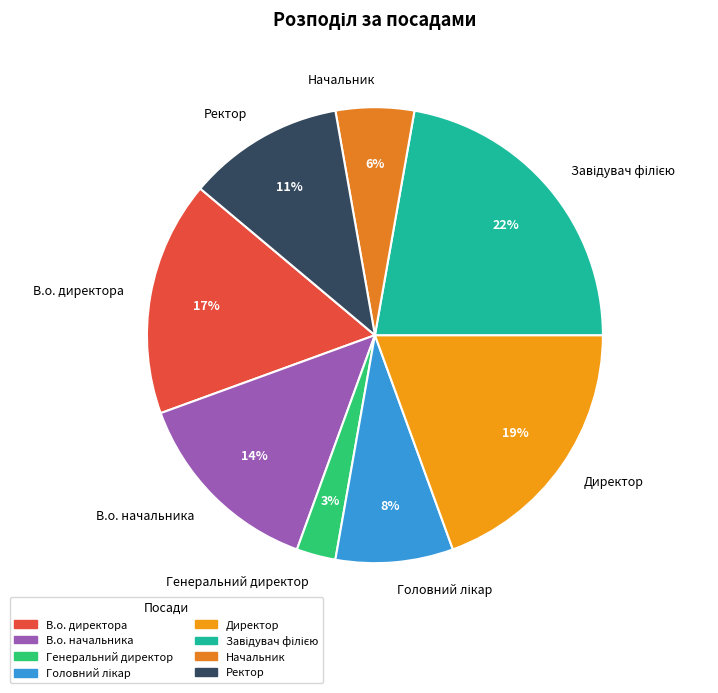

To the nearest percent, what portion does Генеральний директор represent?

3%